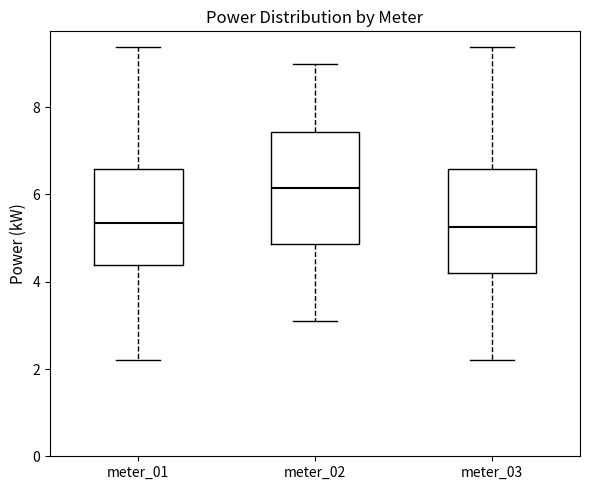

Reading left to right, read every box against the y-axis: the position of its median line, the range the box covers, and the ends of its whiskers. The values are not printed on the chart, so give them approximately, as read against the axis.

meter_01: median 5.4, box 4.4 to 6.6, whiskers 2.2 to 9.4
meter_02: median 6.2, box 4.8 to 7.4, whiskers 3.2 to 9.0
meter_03: median 5.2, box 4.2 to 6.6, whiskers 2.2 to 9.4